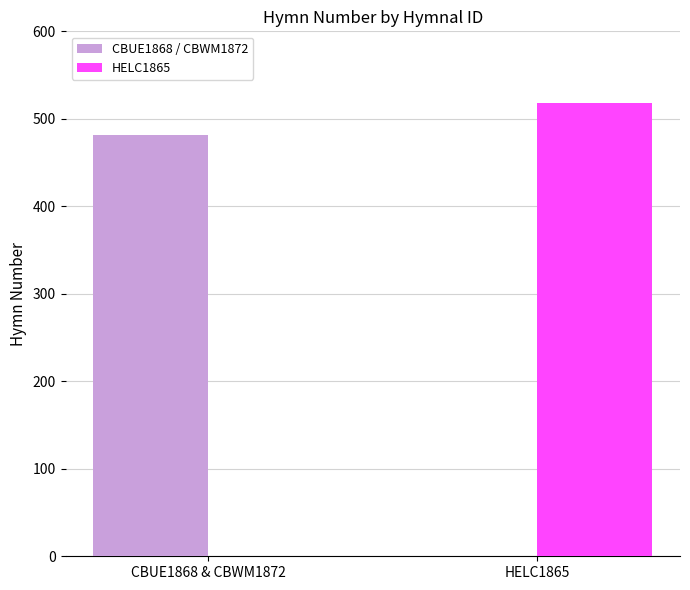

Where is HELC1865 nearest to the value 259?

CBUE1868 & CBWM1872